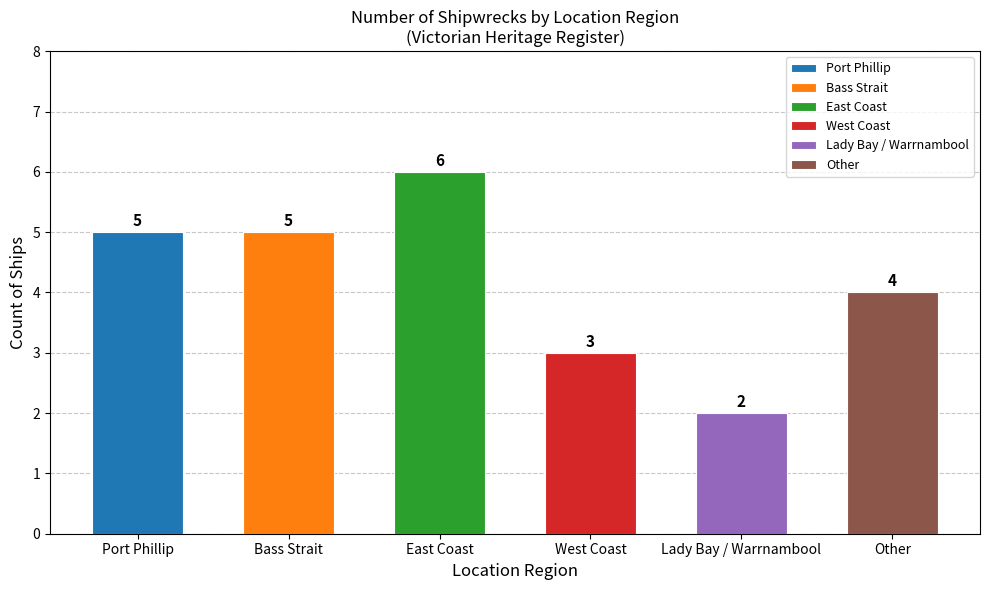

List the labels in order of value, smallest first.

Lady Bay / Warrnambool, West Coast, Other, Port Phillip, Bass Strait, East Coast